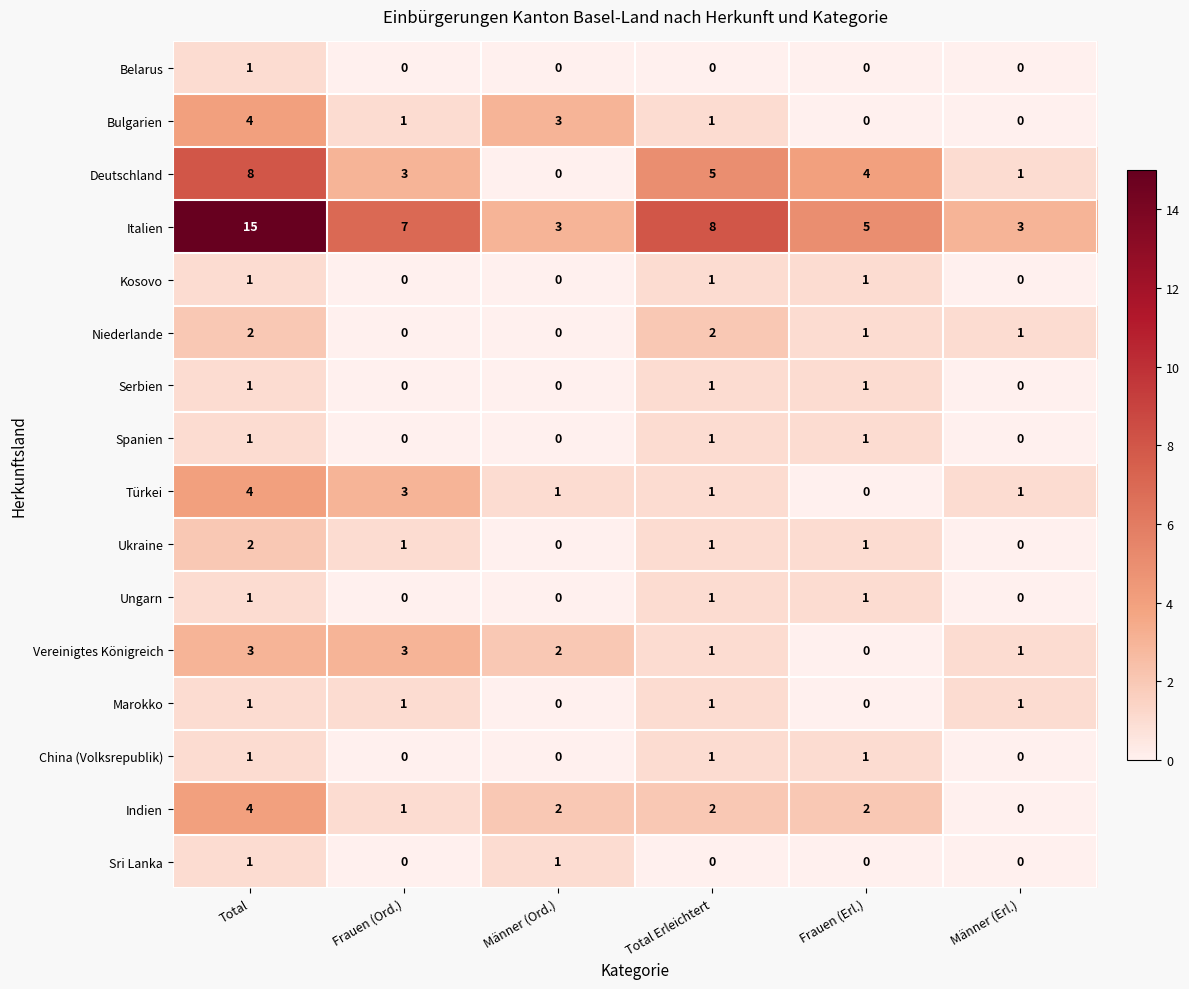

Count the Ungarn values in the range 0 to 1.

6